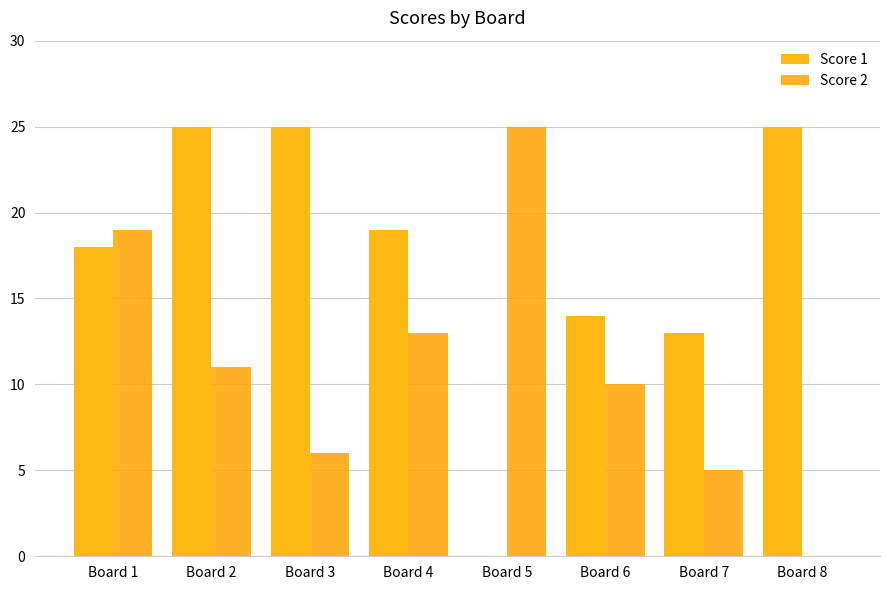

How many groups of bars are there?

8